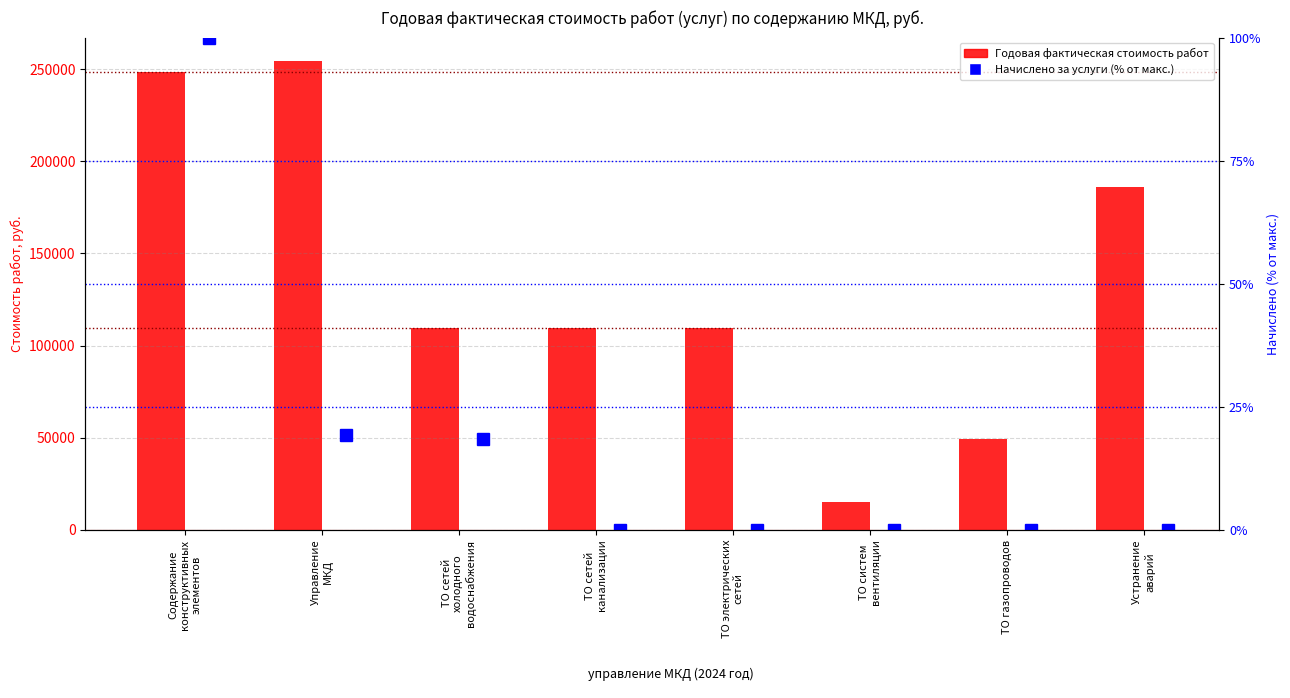

At how many categories does at least one series exceed 39189?

7